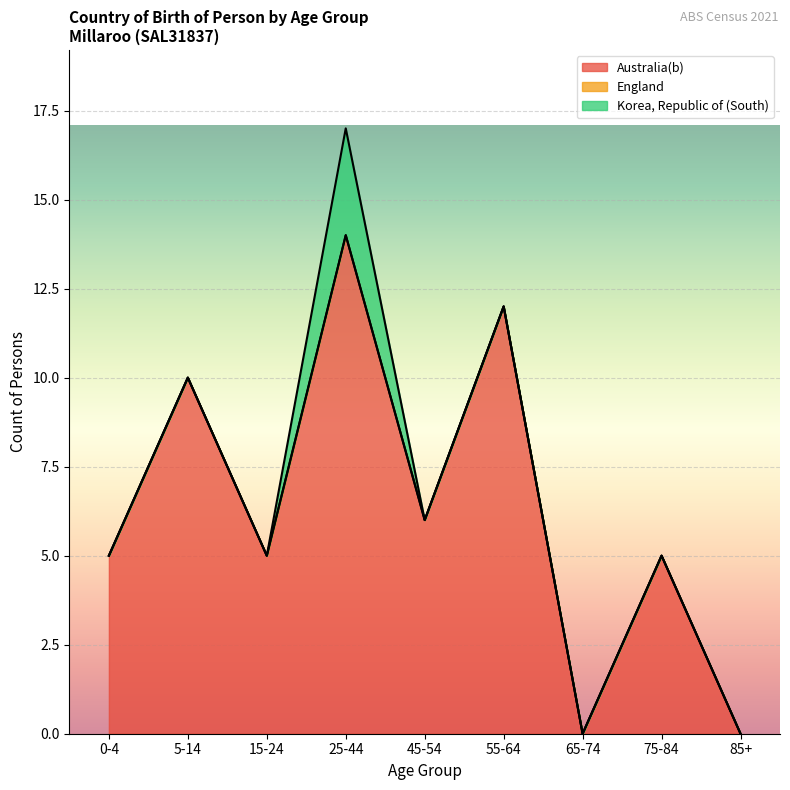

How many lines are shown in the chart?

3